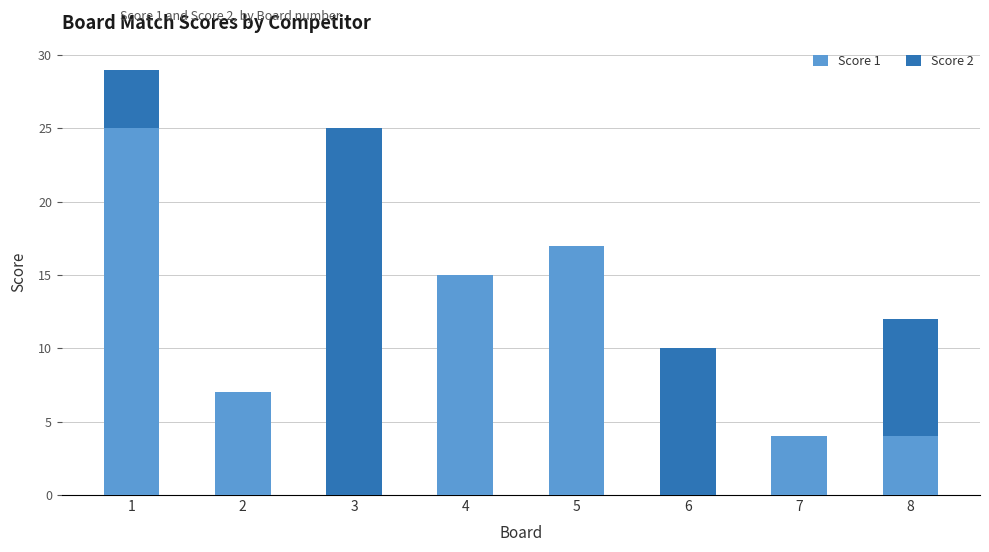

Reading right to left, transcribe the values for Score 1.

8=4	7=4	6=0	5=17	4=15	3=0	2=7	1=25